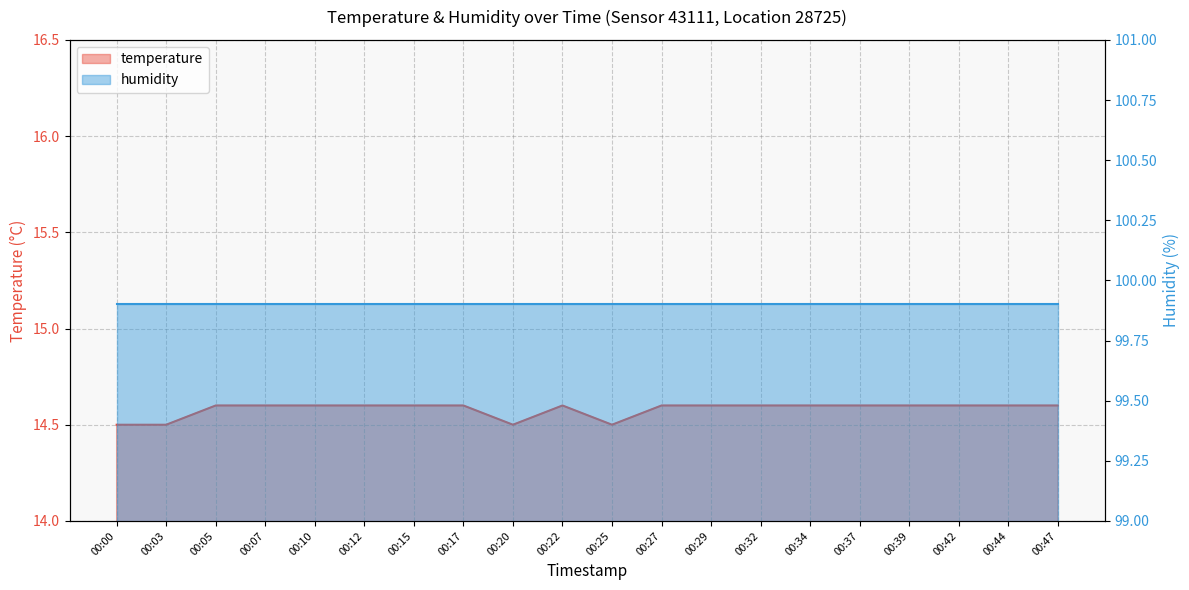

Approximately how many times larger is the value at 00:15 compared to 00:47?

1.0